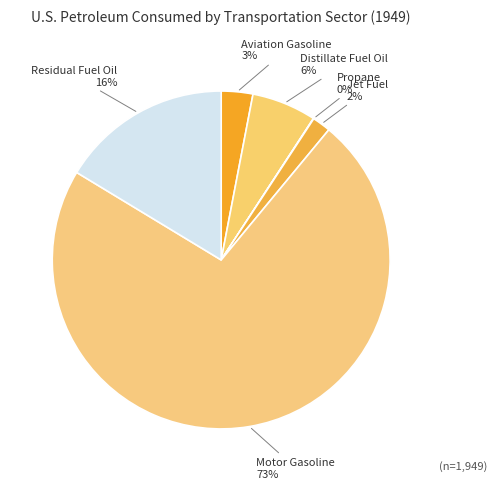

Does Residual Fuel Oil represent more than half of the total?

No